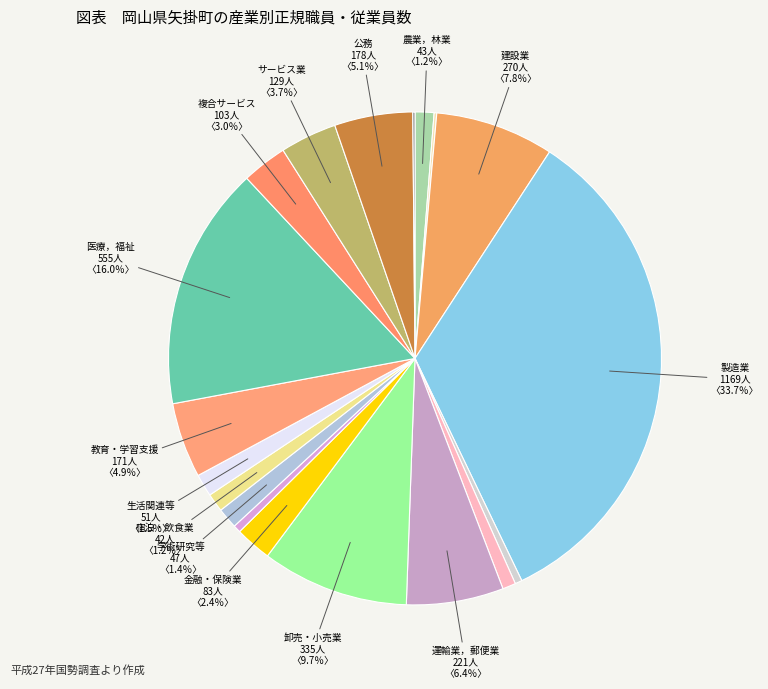

To the nearest percent, what is the average slice percentage?

5%